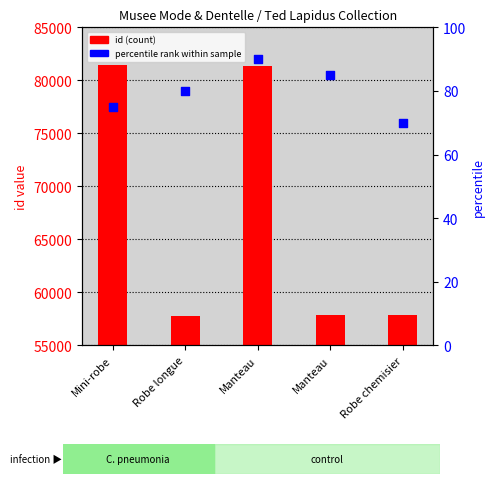

At which category is the sum across all series the highest?

Mini-robe